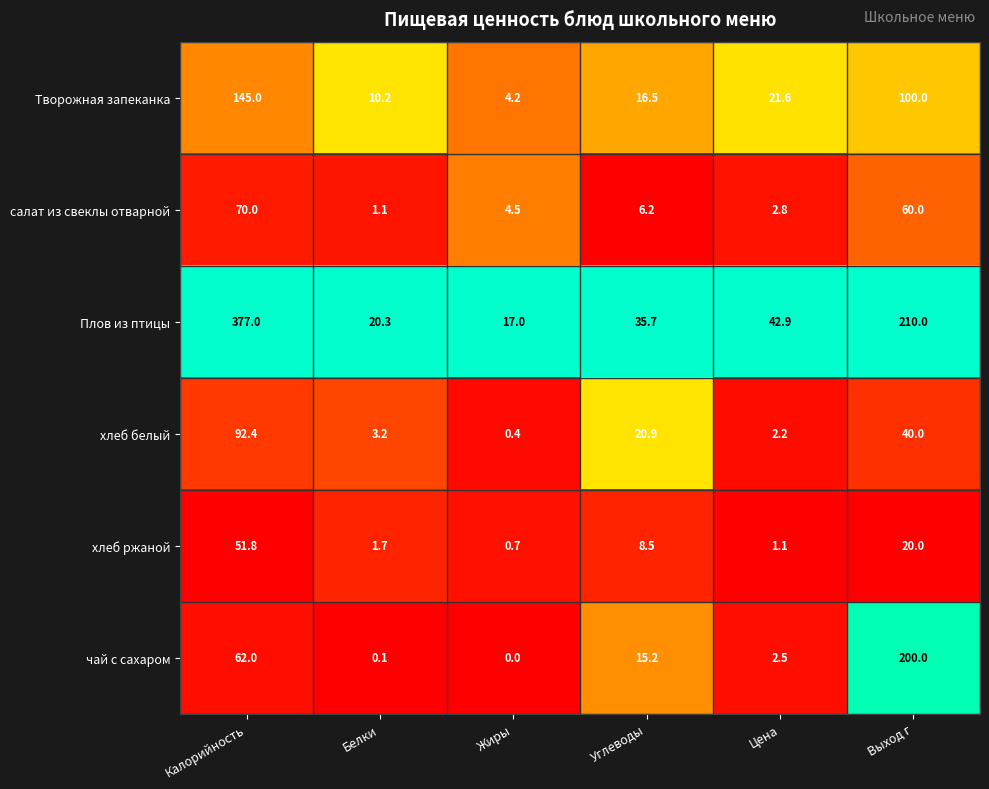

How many distinct data groups are displayed?

6